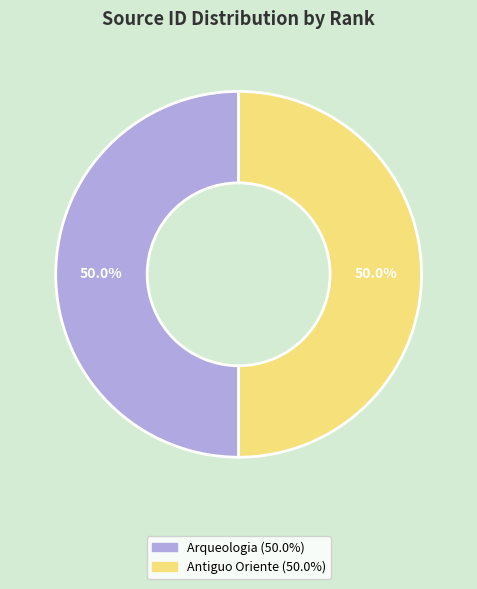

How many segments does this pie chart have?

2